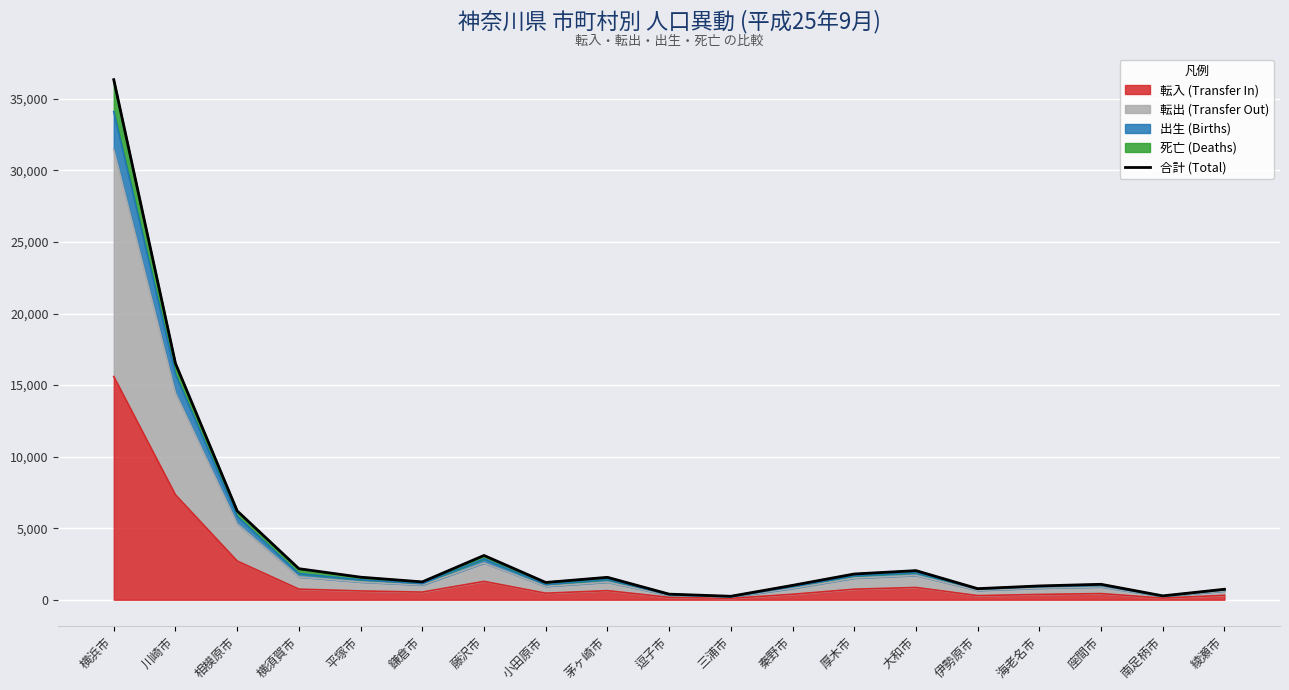

At which label does 転入 (Transfer In) reach its peak?

横浜市